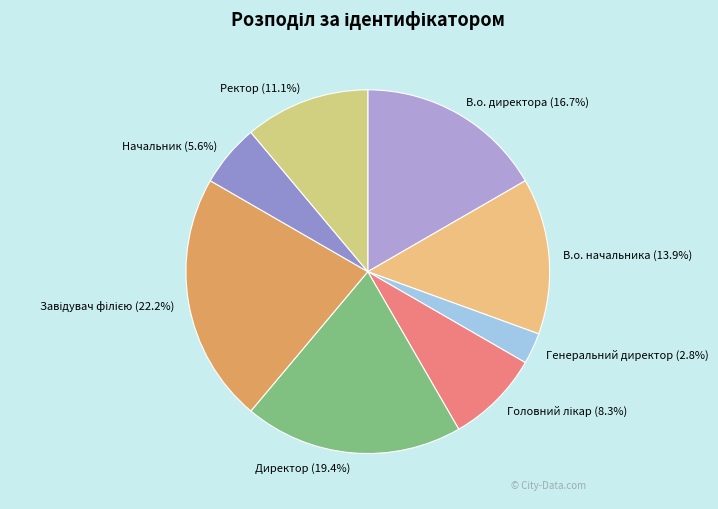

Does Начальник represent more than half of the total?

No